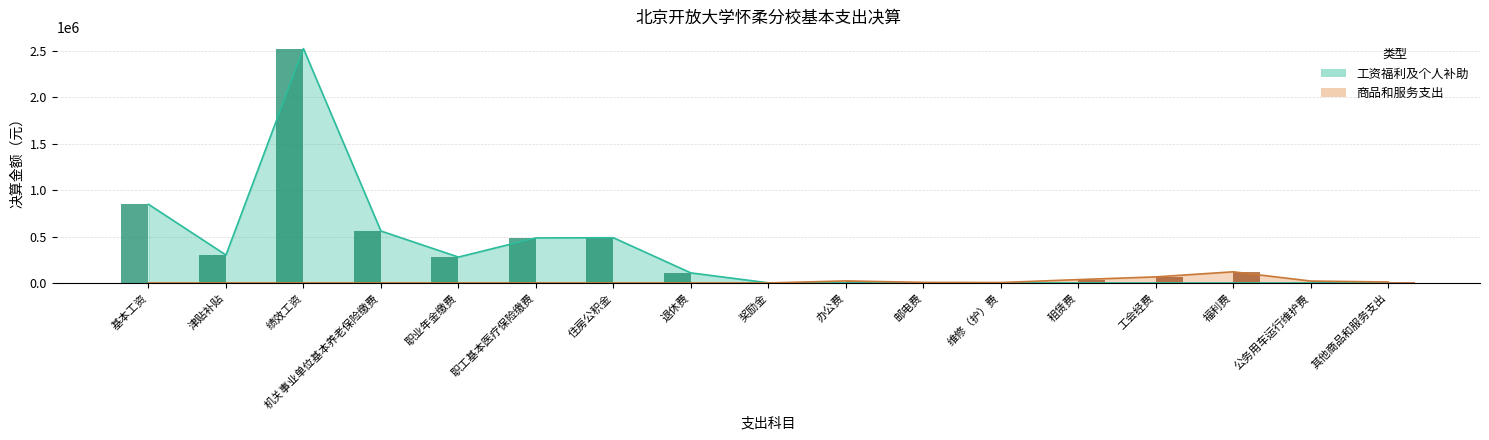

How many bars are there in total?

34